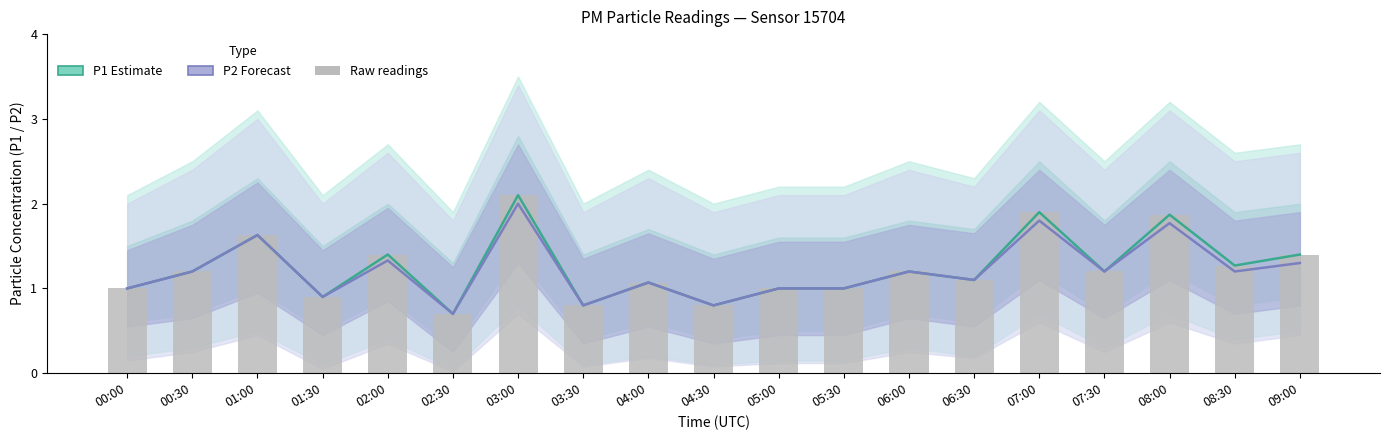

Which series has the largest total across all categories?

P1 (Estimate)